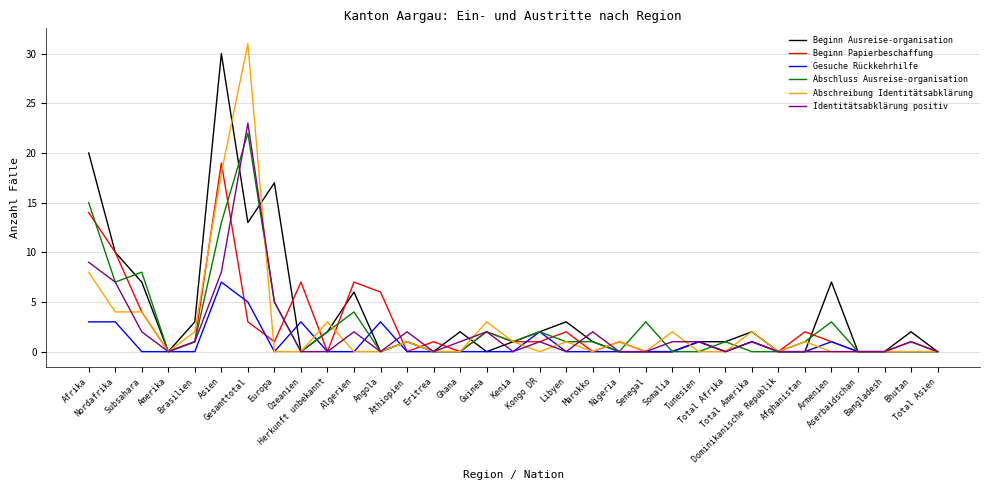

What is the maximum value for Beginn Ausreise-organisation?

30